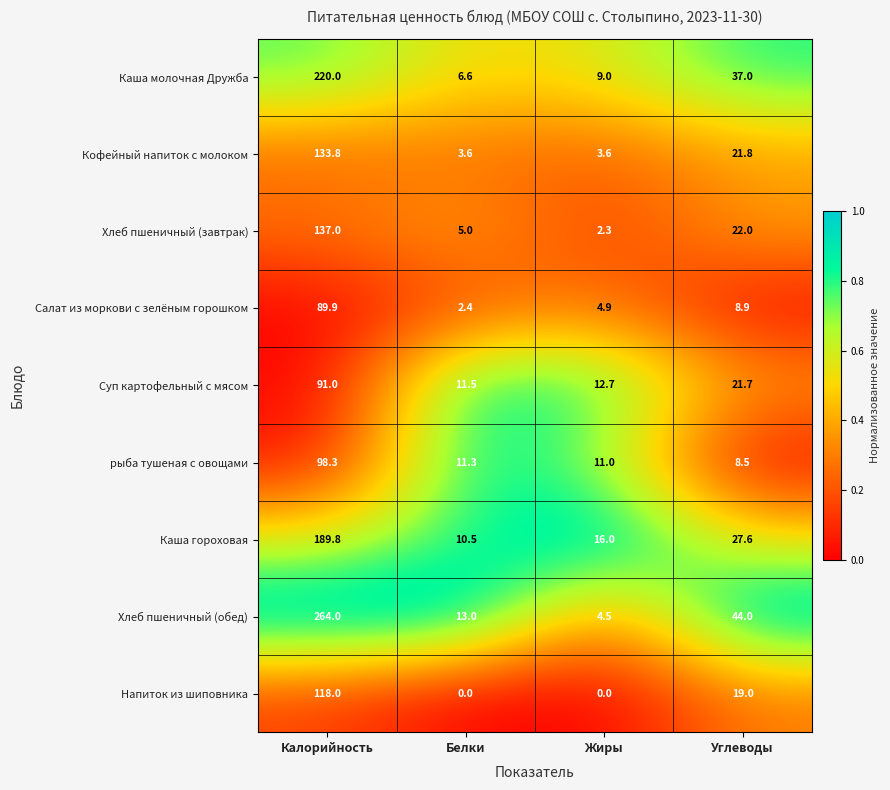

Is the value of Каша молочная Дружба at Белки greater than the value of Кофейный напиток с молоком at Калорийность?

No